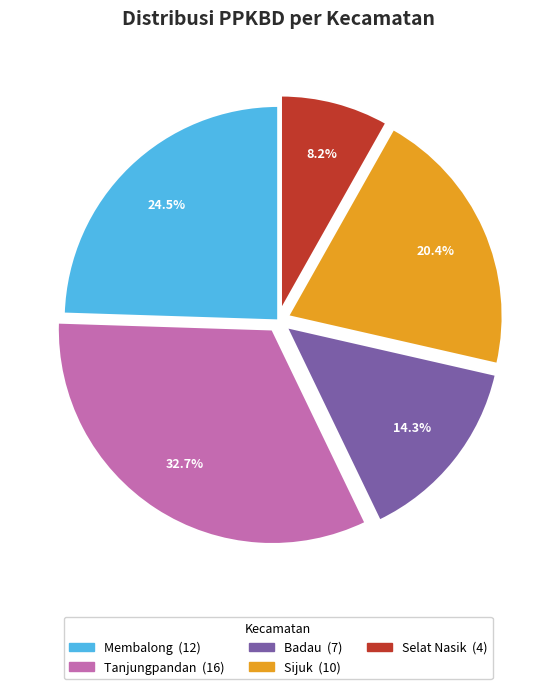

Approximately how many times larger is the value at Badau compared to Tanjungpandan?

0.4